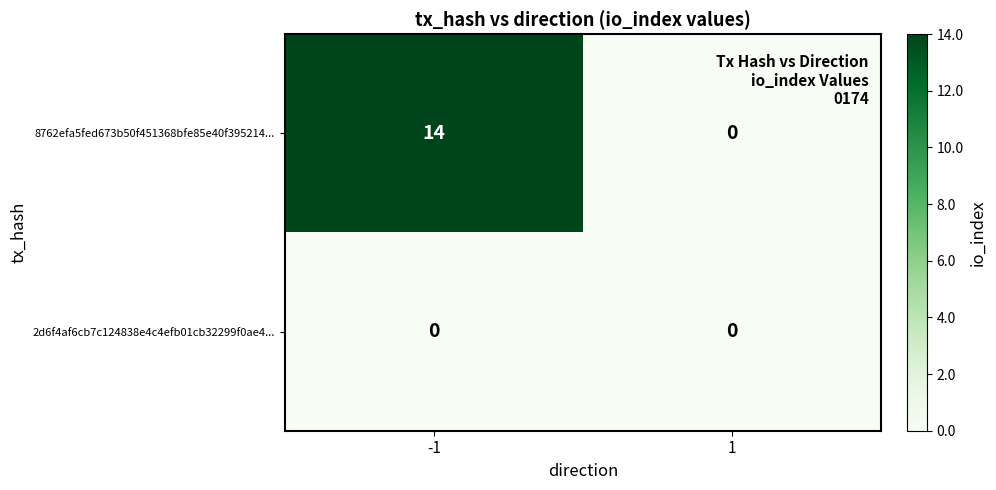

The 8762efa5fed673b50f451368bfe85e40f395214... series shows 14 at -1. True or false?

True